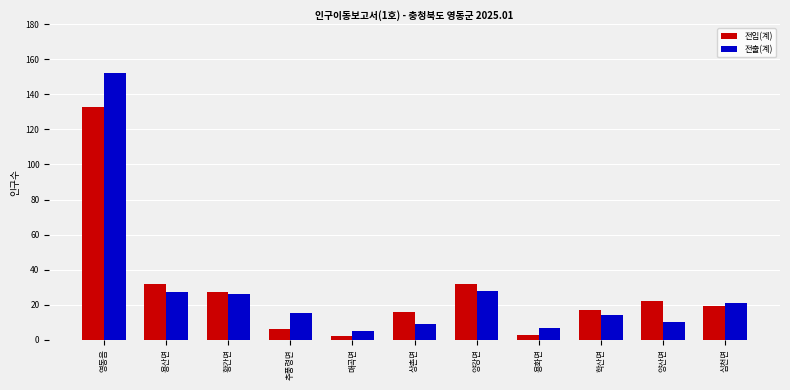

What is the label of the 10th bar from the left?

양산면